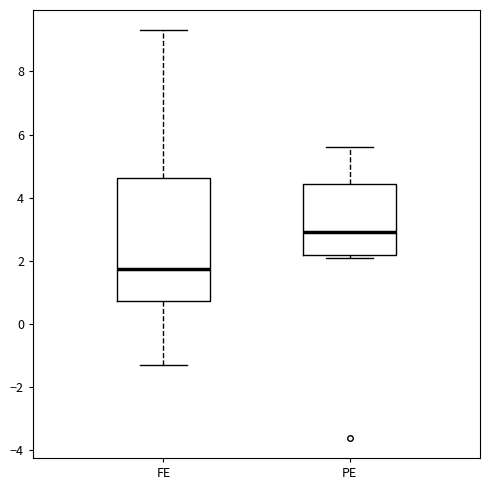

Reading left to right, read every box against the y-axis: the position of its median line, the range the box covers, and the ends of its whiskers. The values are not printed on the chart, so give them approximately, as read against the axis.

FE: median 1.8, box 0.8 to 4.6, whiskers -1.2 to 9.4
PE: median 3.0, box 2.2 to 4.4, whiskers 2.2 (just below the box's lower edge) to 5.6